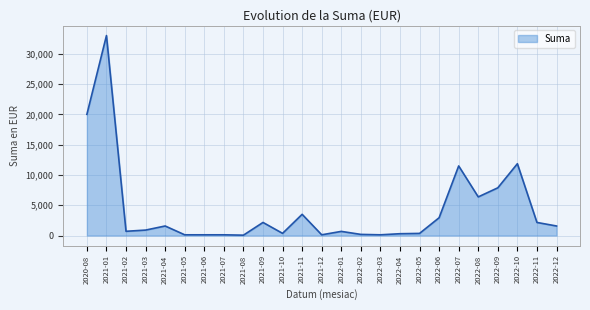

Where is the data nearest to the value 16530?

2020-08